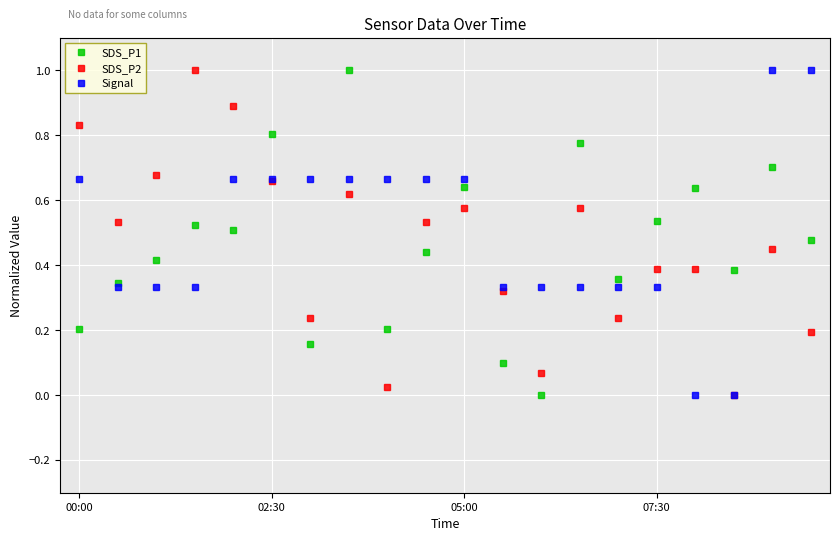

How many positive values does the SDS_P1 series have?

19